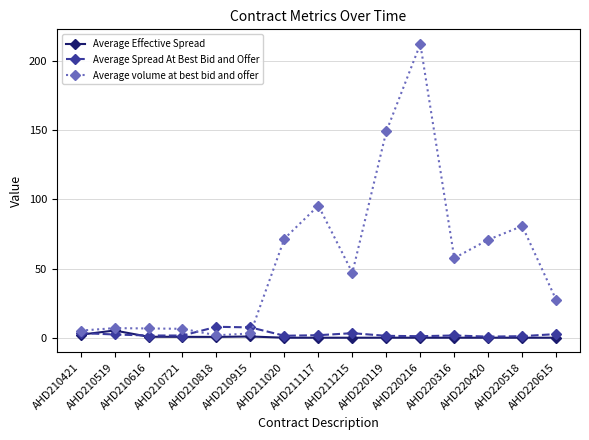

Which series has the largest total across all categories?

Average volume at best bid and offer